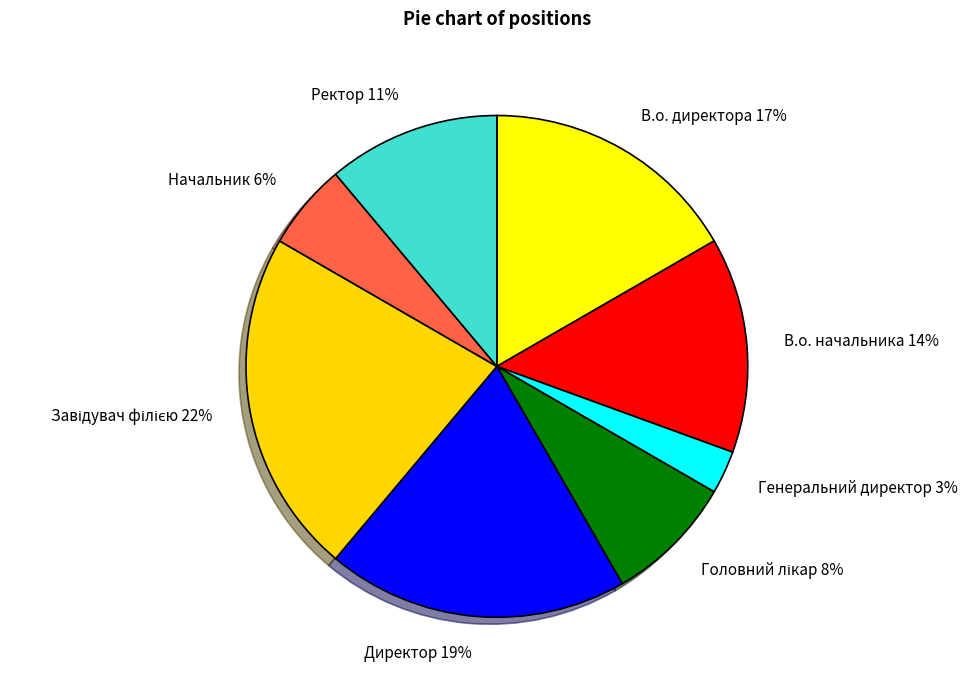

To the nearest percent, what is the difference between the Генеральний директор and В.о. директора slice percentages?

14%